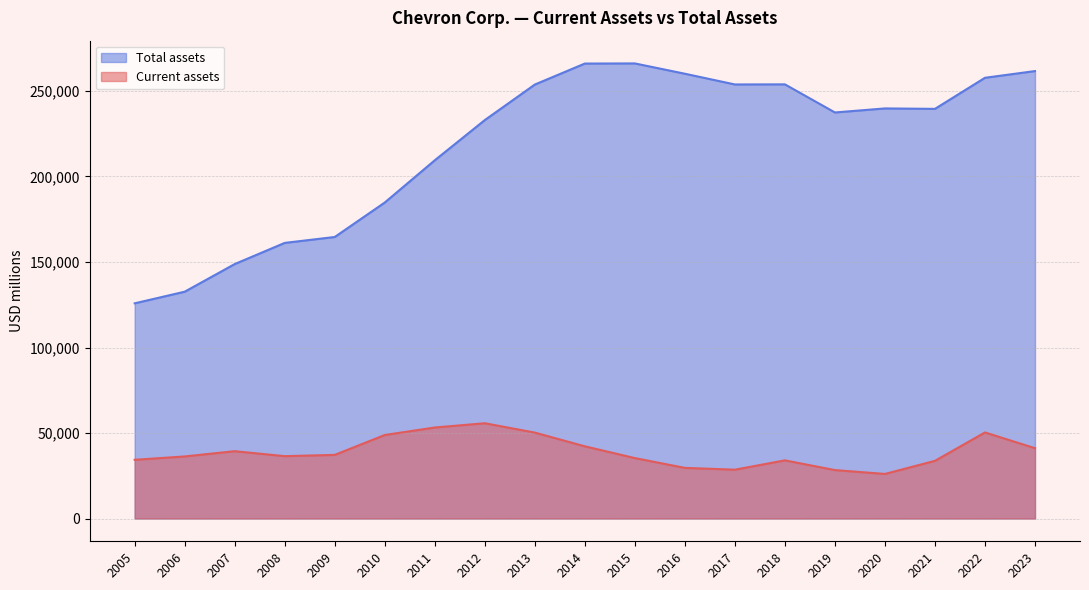

How many values in the Total assets series are below 239535?

9